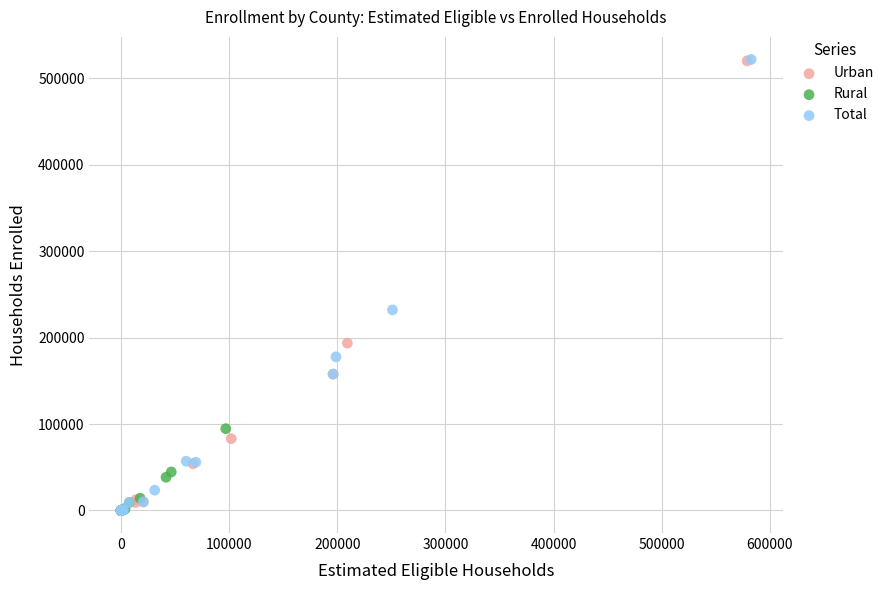

Which series has the widest spread of Y values?

Total